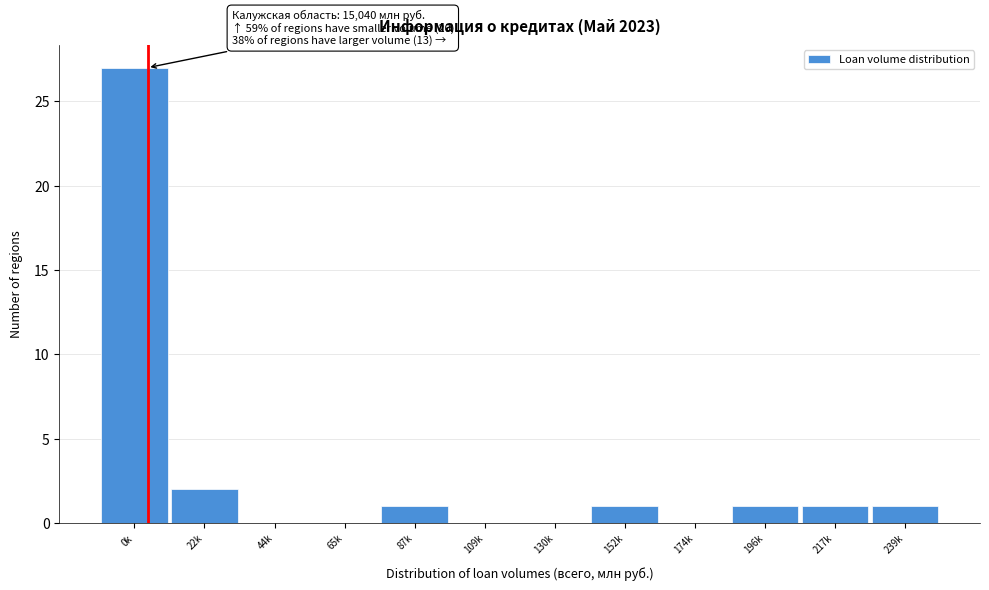

Reading left to right, what are all the values shown in this chart?

0k=27	22k=2	44k=0	65k=0	87k=1	109k=0	130k=0	152k=1	174k=0	196k=1	217k=1	239k=1